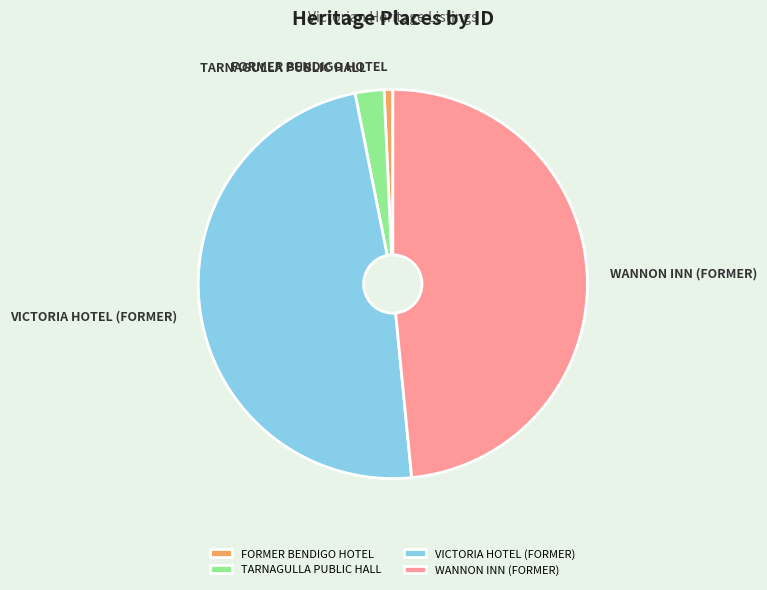

Combined, do VICTORIA HOTEL (FORMER) and WANNON INN (FORMER) account for over 50%?

Yes